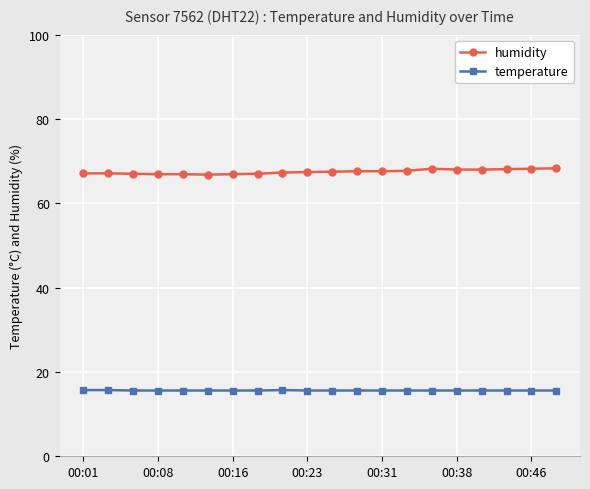

Which series has the widest spread of values?

humidity